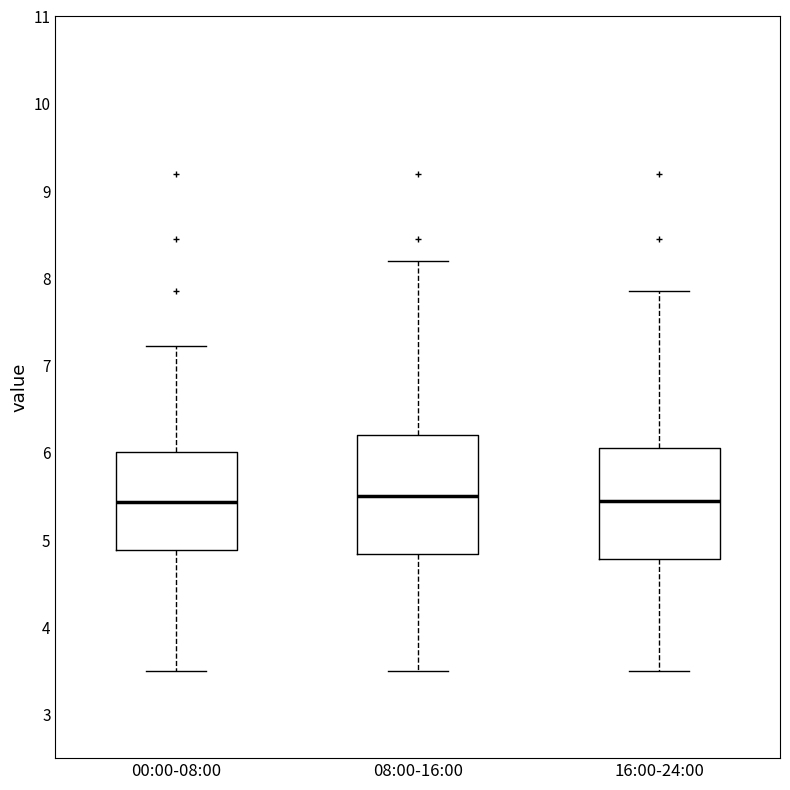

Which box is the tallest, from its lower edge to its upper edge?

08:00-16:00